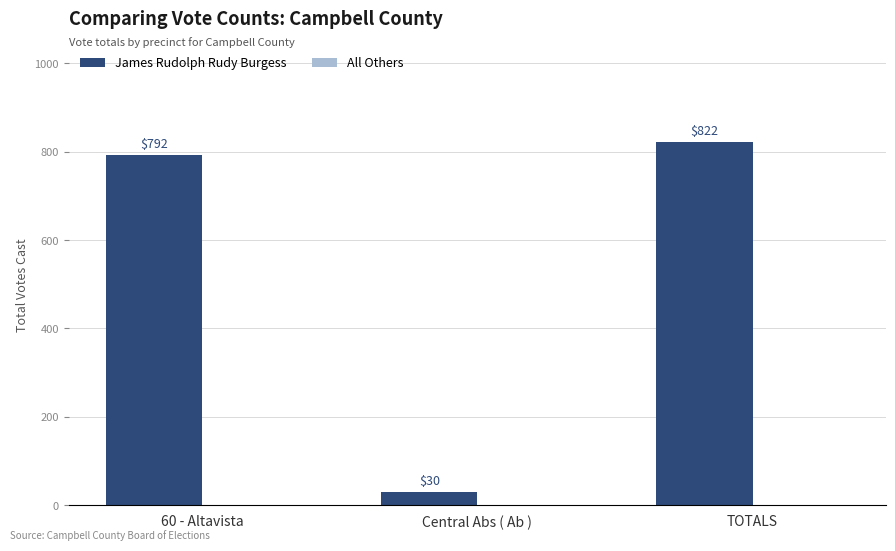

Rank the categories by value from highest to lowest.

TOTALS, 60 - Altavista, Central Abs ( Ab )